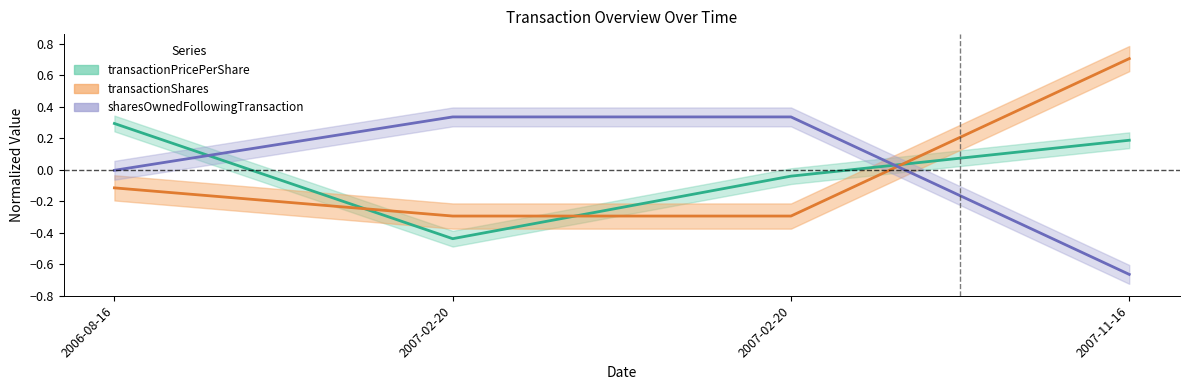

How many data points in sharesOwnedFollowingTransaction are above 0?

2